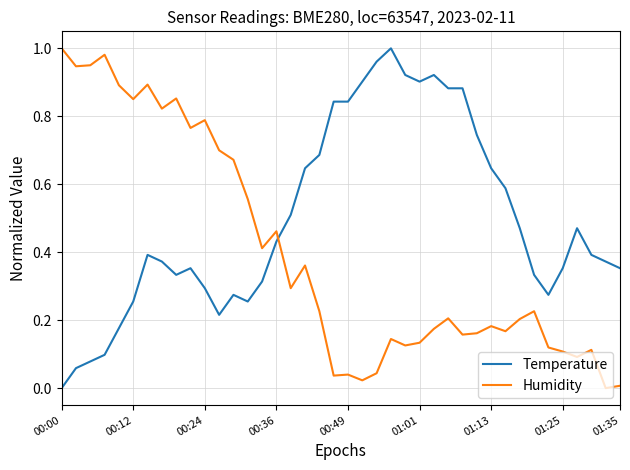

True or false: Temperature and Humidity intersect in this chart.

True